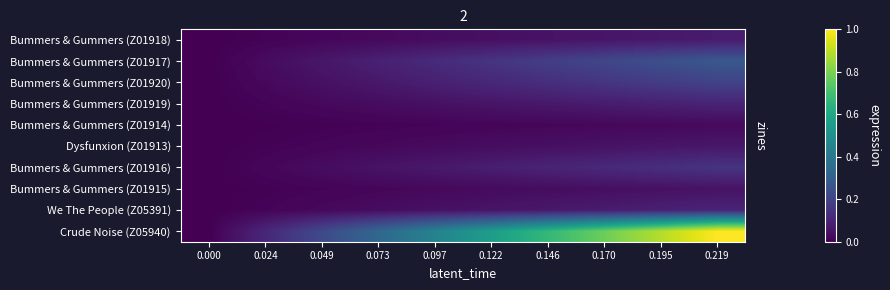

How many categories are shown in the chart?

10